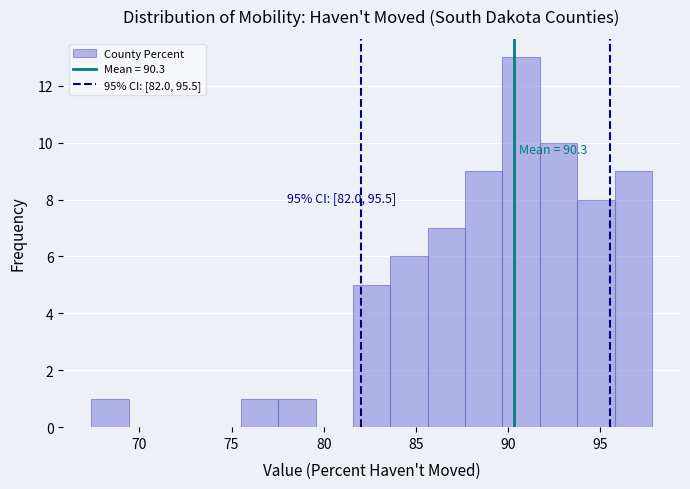

Over which range of the x-axis is the bar tallest?

89.5 to 91.5